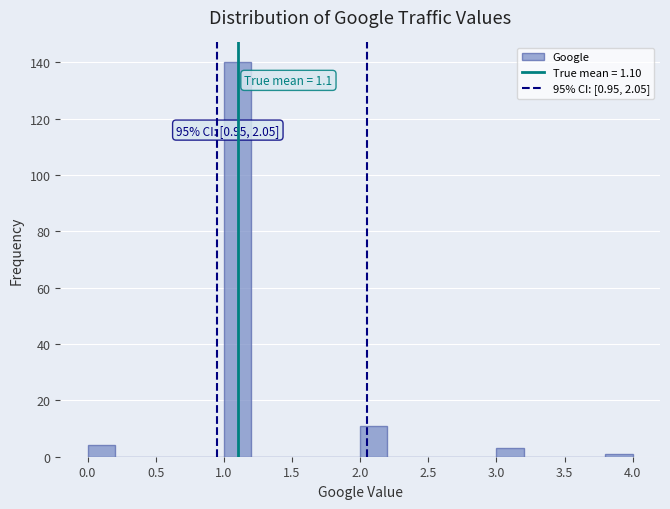

Over which range of the x-axis is the bar tallest?

1.0 to 1.2